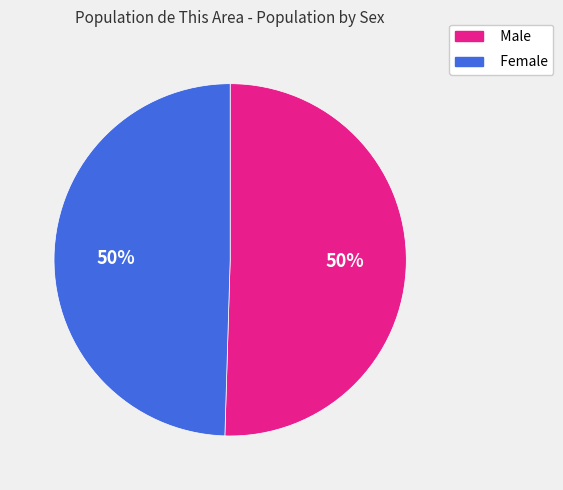

Approximately how many times larger is the value at Male compared to Female?

1.0